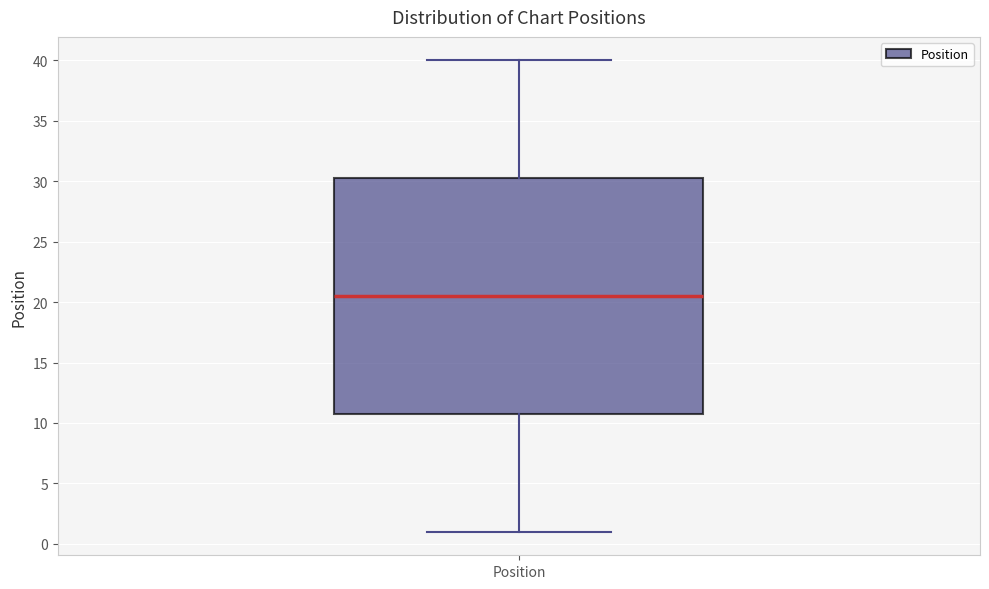

Where is the lower edge of the box for Position on the y-axis? The values are not printed on the chart, so give them approximately, as read against the axis.

11.0